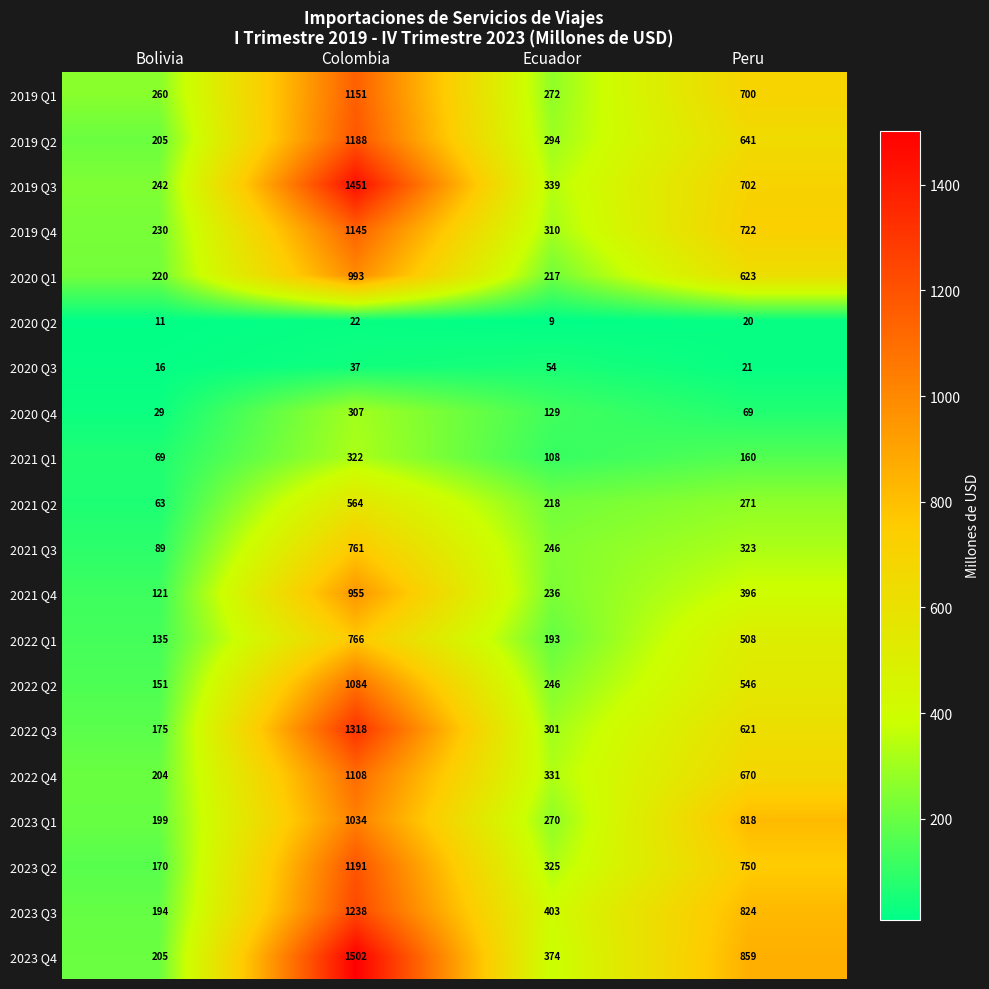

How many data points does each series have?

4